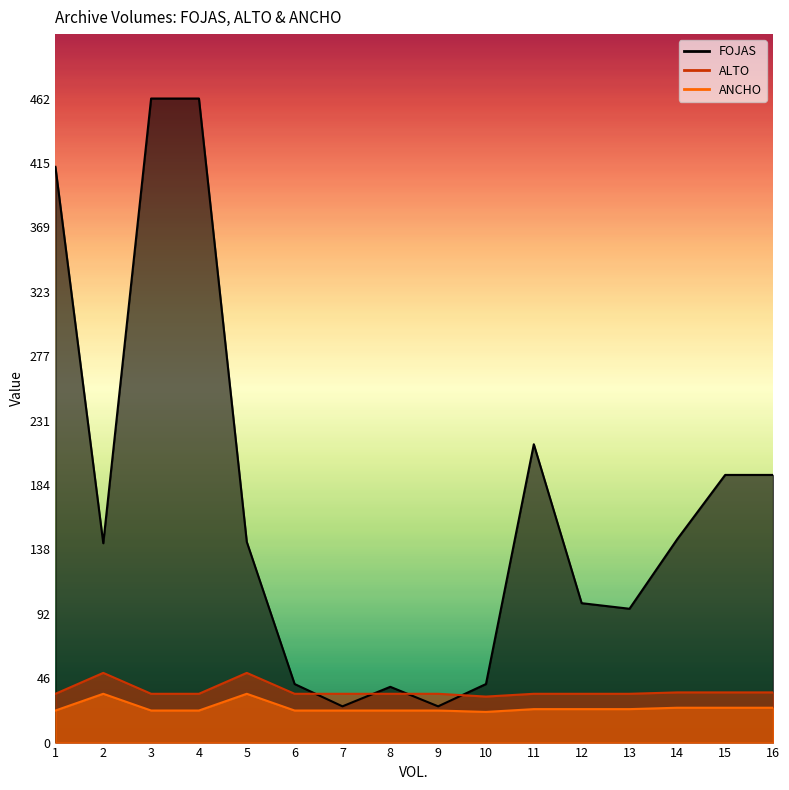

Reading left to right, what are all the values shown in this chart?

FOJAS: 413	143	462	462	144	42	26	40	26	42	214	100	96	146	192	192
ALTO: 35	50	35	35	50	35	35	35	35	33	35	35	35	36	36	36
ANCHO: 23	35	23	23	35	23	23	23	23	22	24	24	24	25	25	25